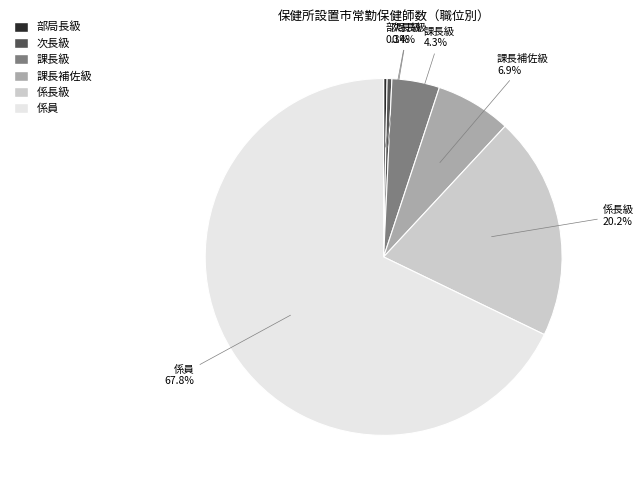

Does 係員 represent more than half of the total?

Yes